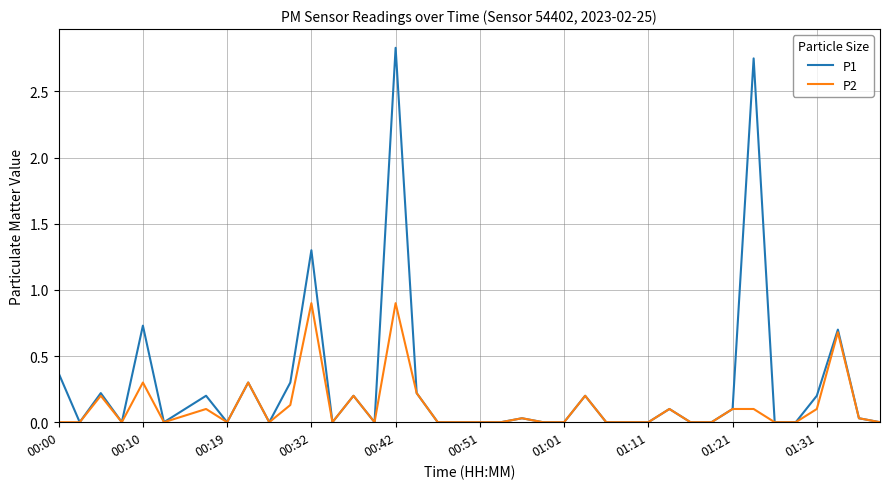

List the series in order of their peak value, highest first.

P1, P2